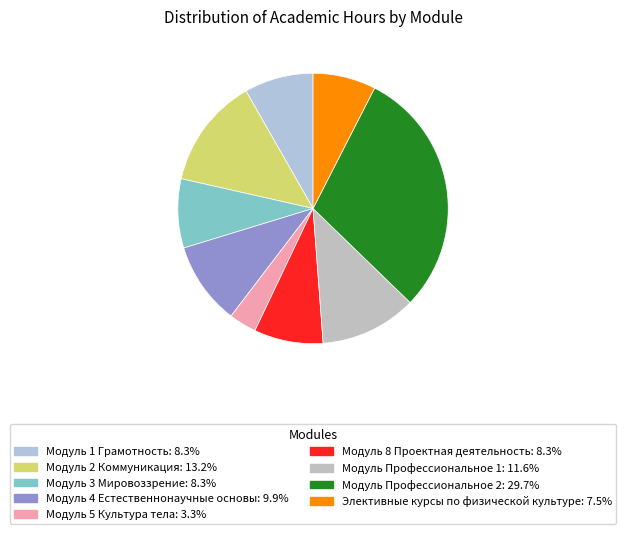

Which has a higher value, Модуль 5 Культура тела or Модуль Профессиональное 2?

Модуль Профессиональное 2